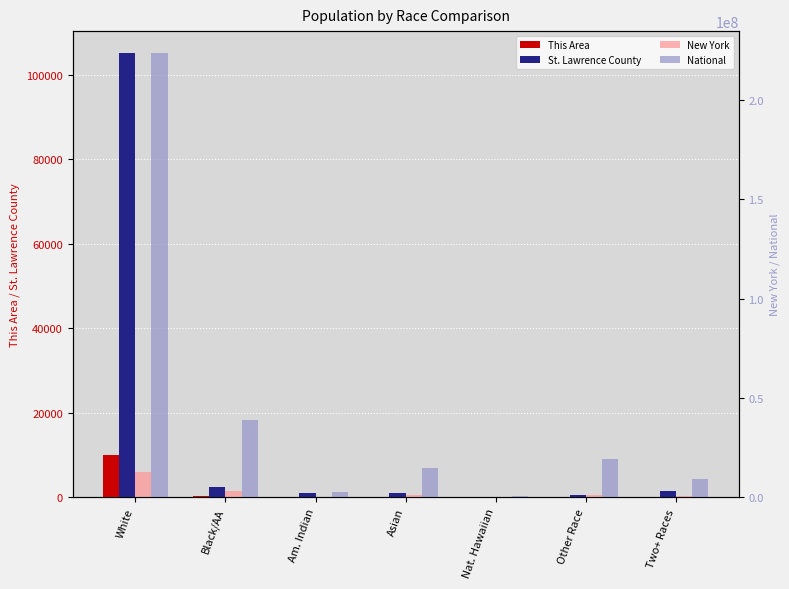

What is the minimum value for New York?

8766